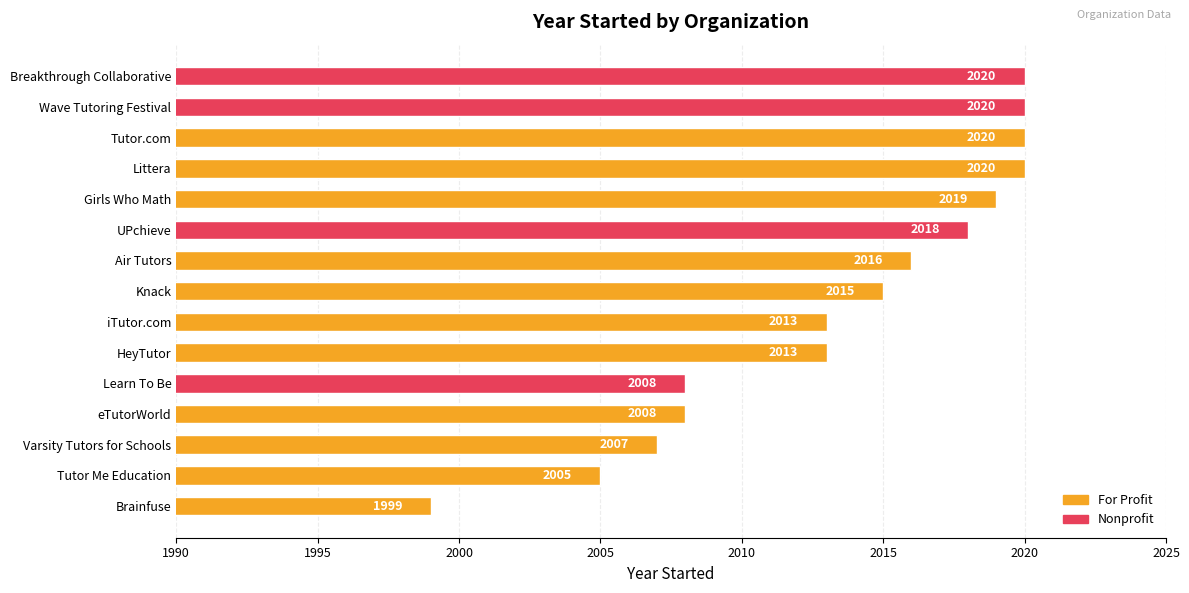

What value does the data have at Littera, to the nearest 10?

2020